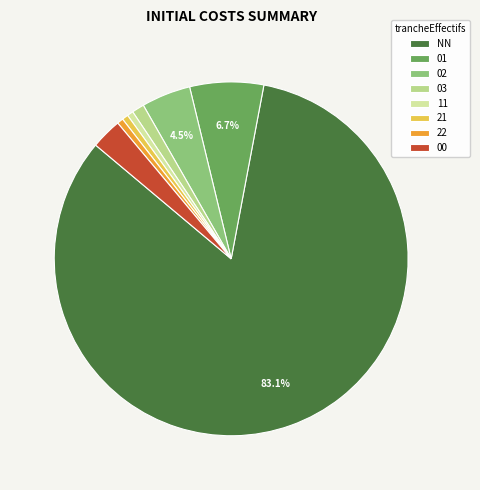

What is the majority slice?

NN